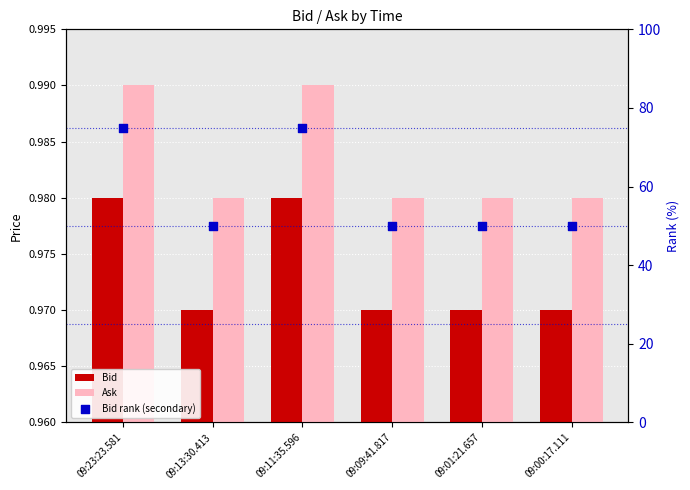

What is the total value across all series at 09:13:30.413?

52.0